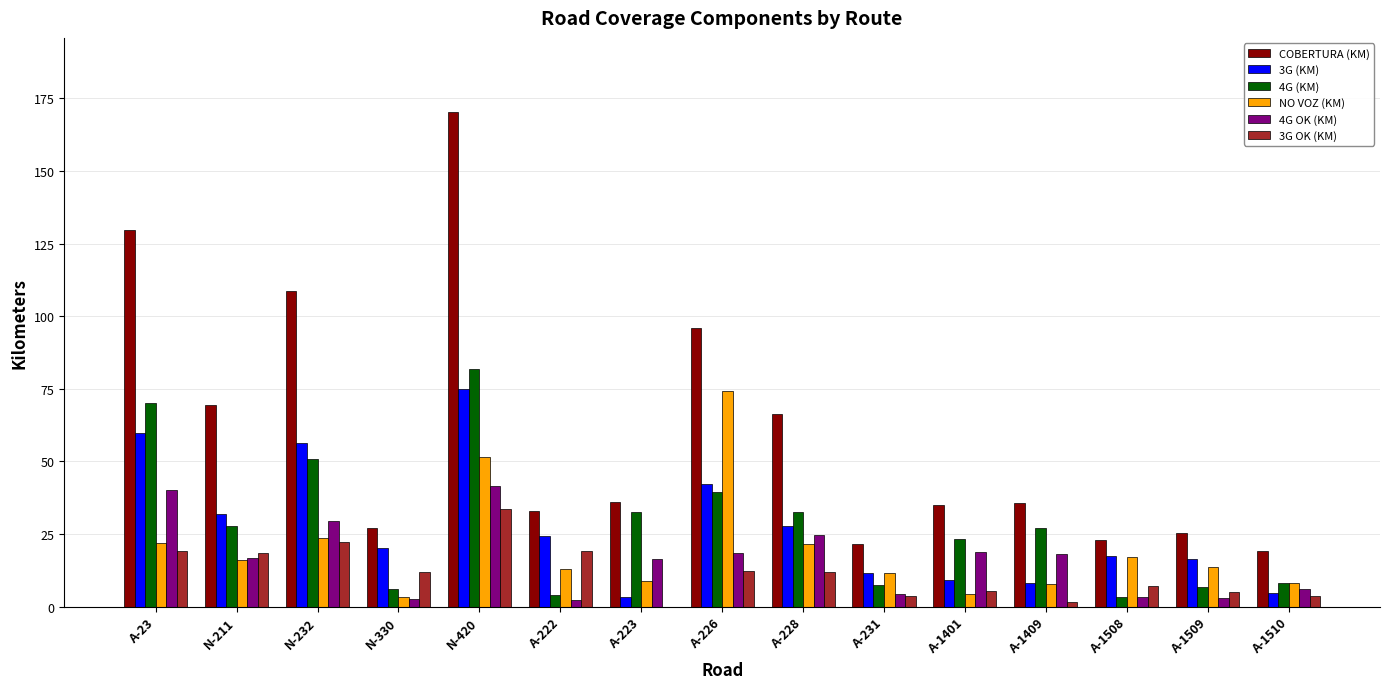

Between N-232 and A-226, which series saw the biggest shift?

NO VOZ (KM)